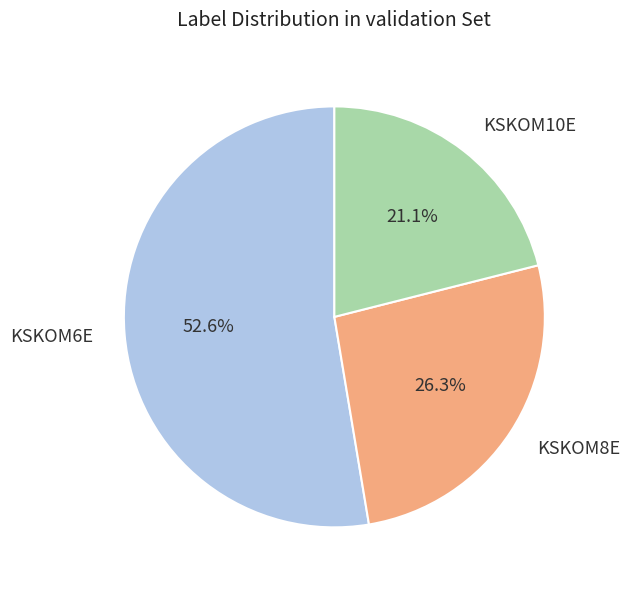

Rank the categories by value from lowest to highest.

KSKOM10E, KSKOM8E, KSKOM6E